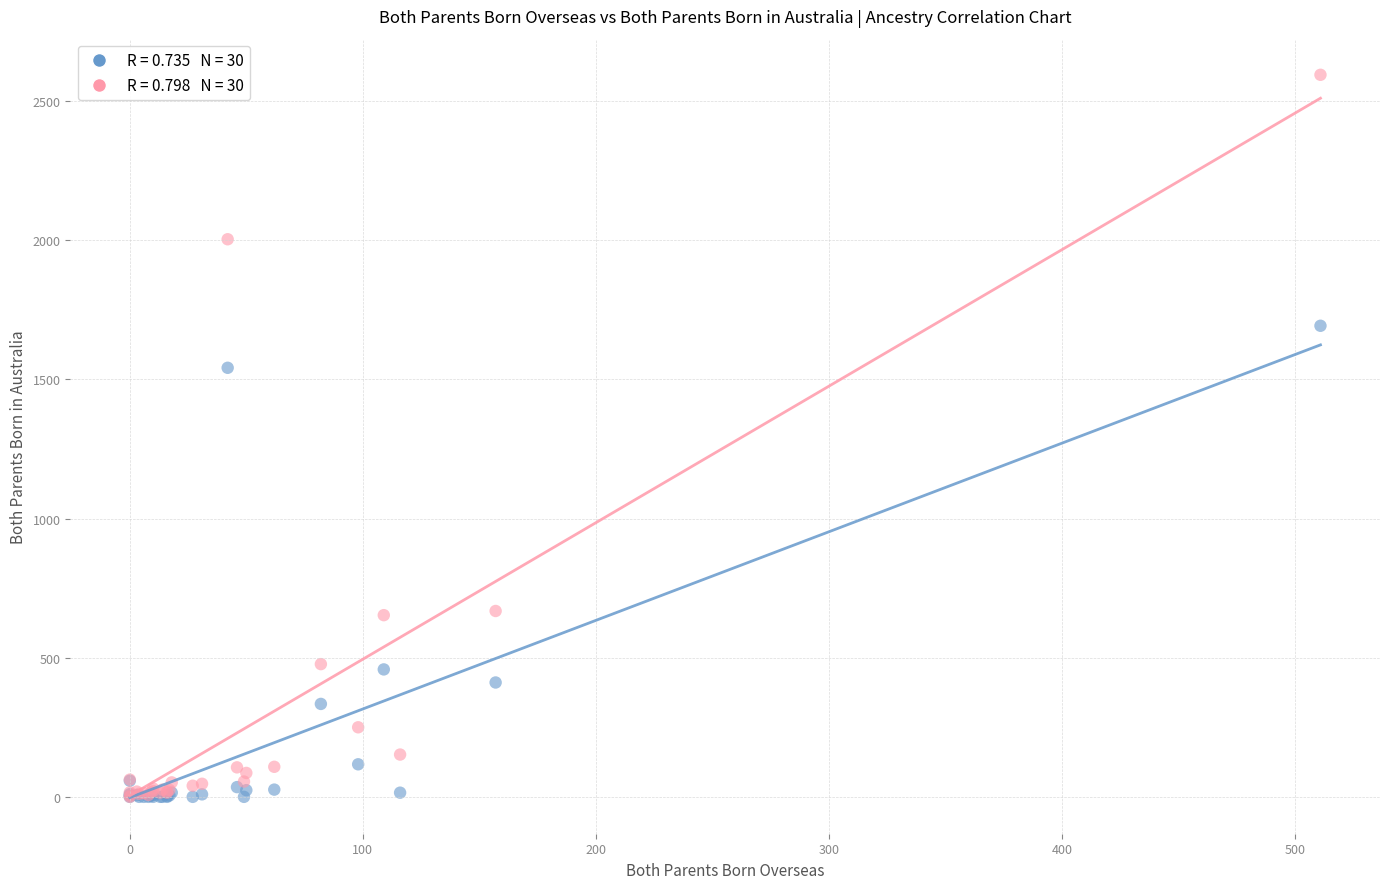

Across all series, what Y value is closest to 1297?

1542